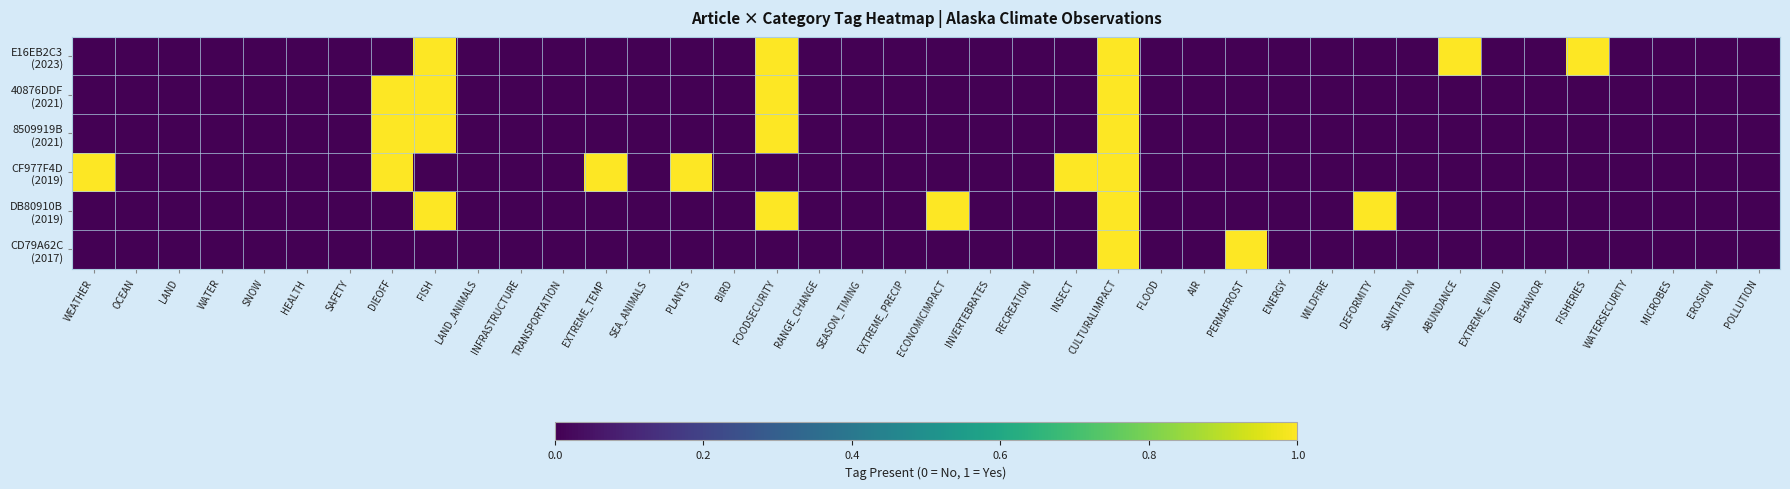

Rank the series by their maximum value, from highest to lowest.

E16EB2C3 (2023), 40876DDF (2021), 8509919B (2021), CF977F4D (2019), DB80910B (2019), CD79A62C (2017)